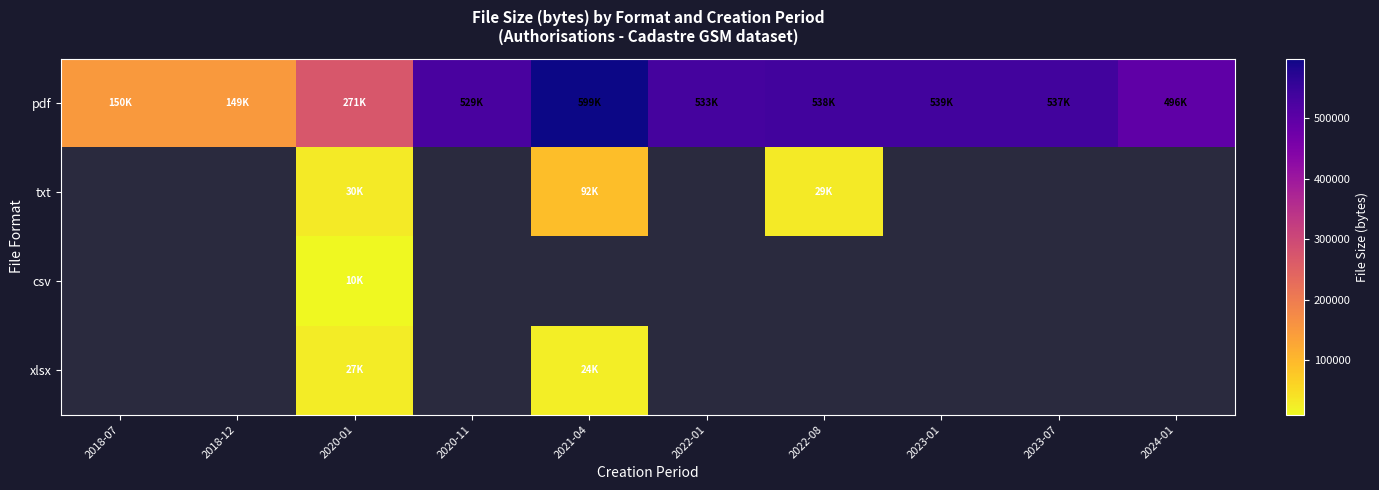

Which has a higher value, 2023-01 or 2021-04?

2021-04